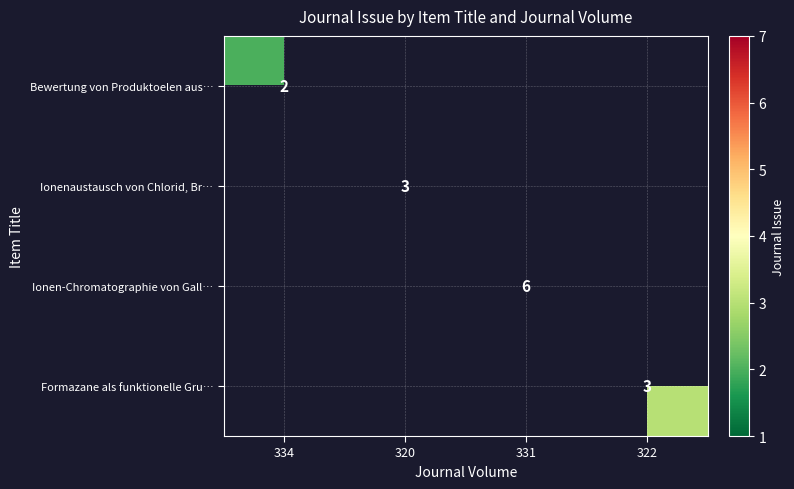

At how many categories does at least one series exceed 0?

4